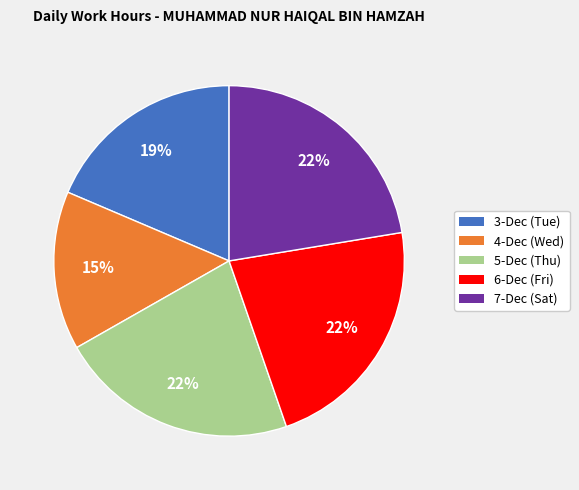

Which category has the smallest portion of the pie?

4-Dec (Wed)